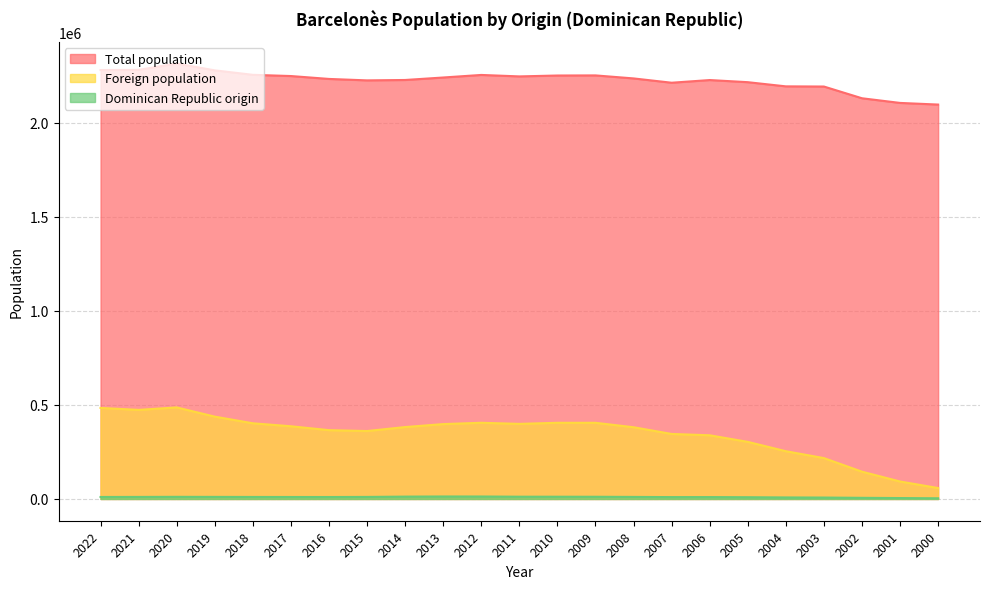

The Total population series shows 2251029 at 2010. True or false?

True